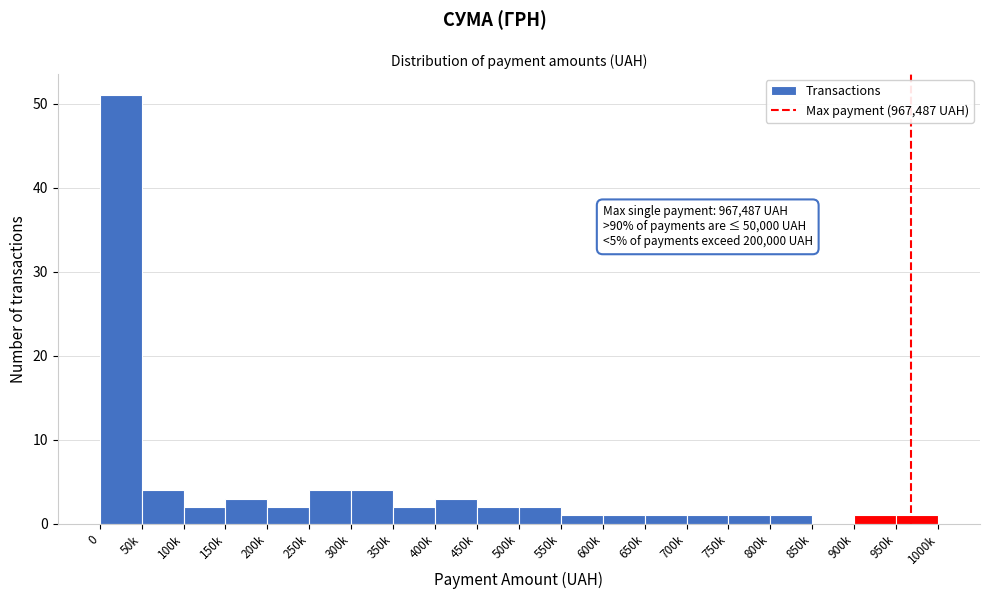

Reading left to right, what are all the values shown in this chart?

0=51	50k=4	100k=2	150k=3	200k=2	250k=4	300k=4	350k=2	400k=3	450k=2	500k=2	550k=1	600k=1	650k=1	700k=1	750k=1	800k=1	850k=0	900k=1	950k=1